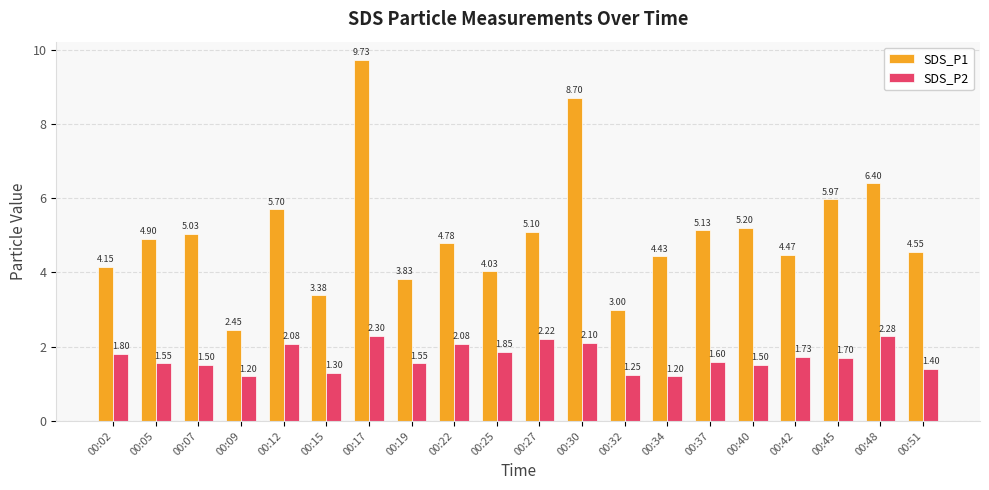

Which category has the highest value in the SDS_P2 series?

00:17